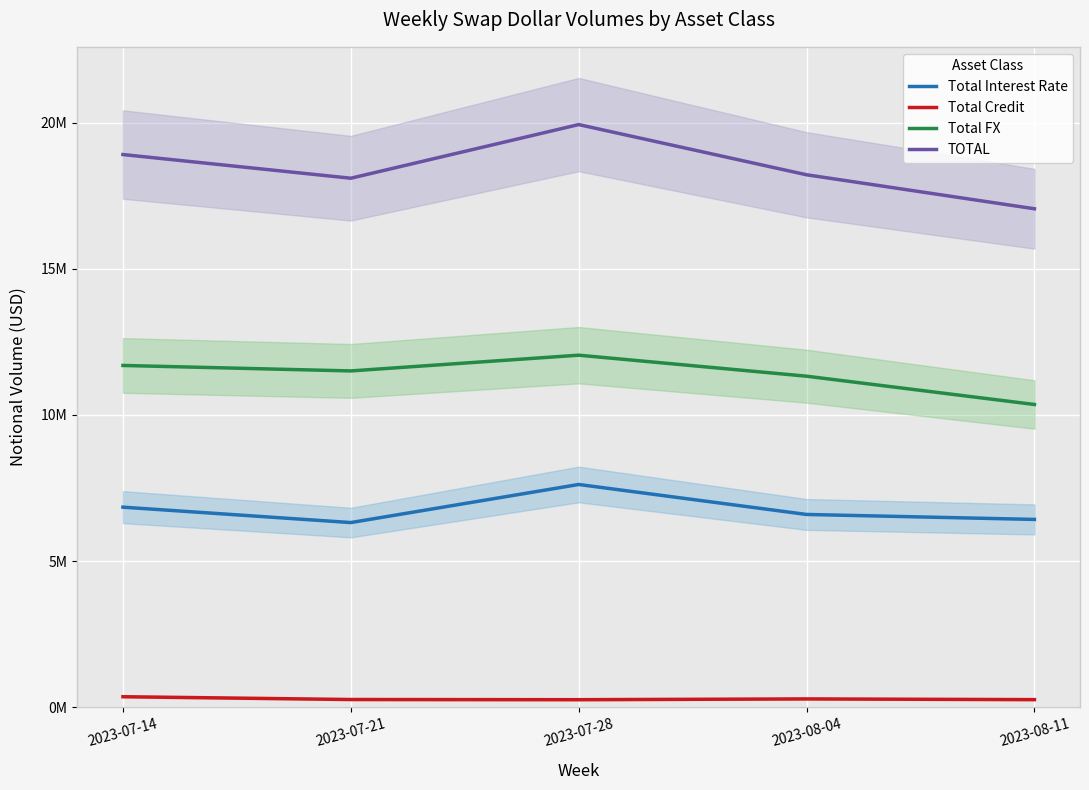

At how many categories does at least one series exceed 13276816?

5